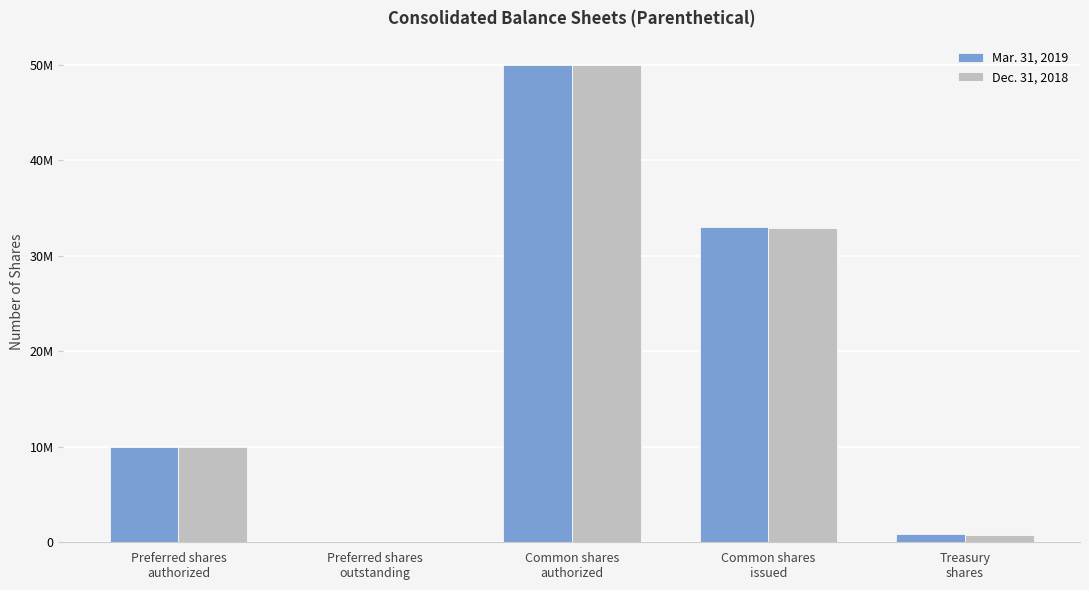

What position from the right is Preferred shares
outstanding?

4